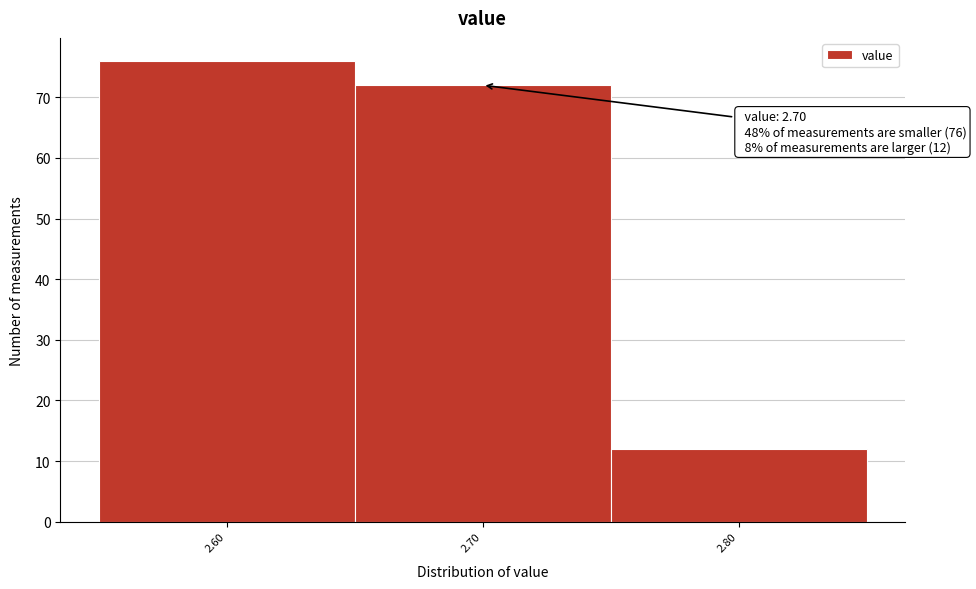

Reading left to right, list all the values displayed in this chart.

76	72	12